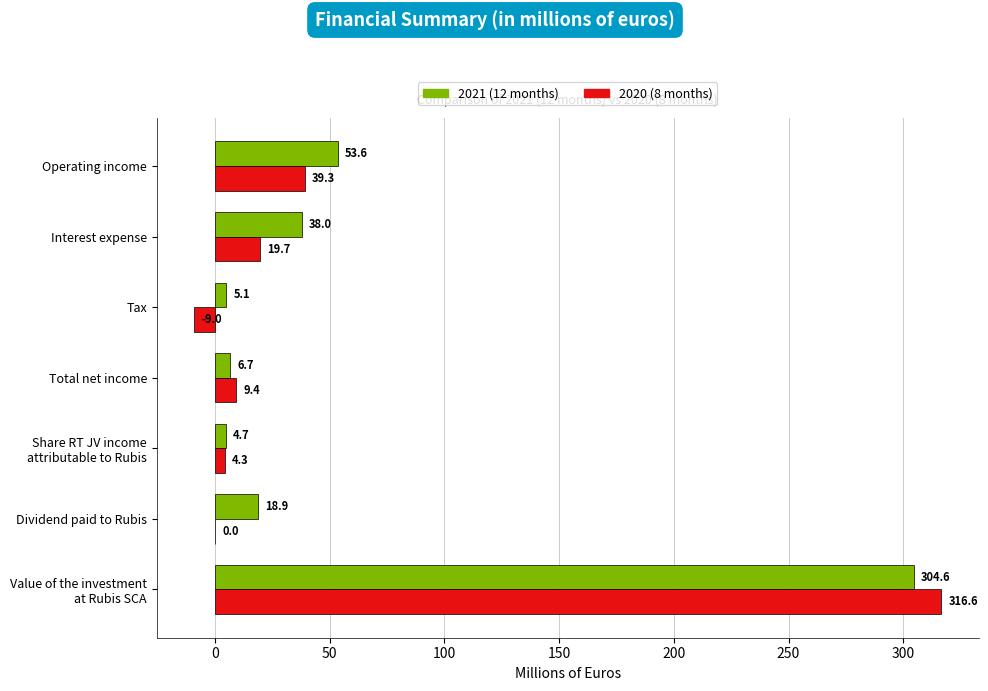

What is the average value of the 2021 (12 months) series?

61.7